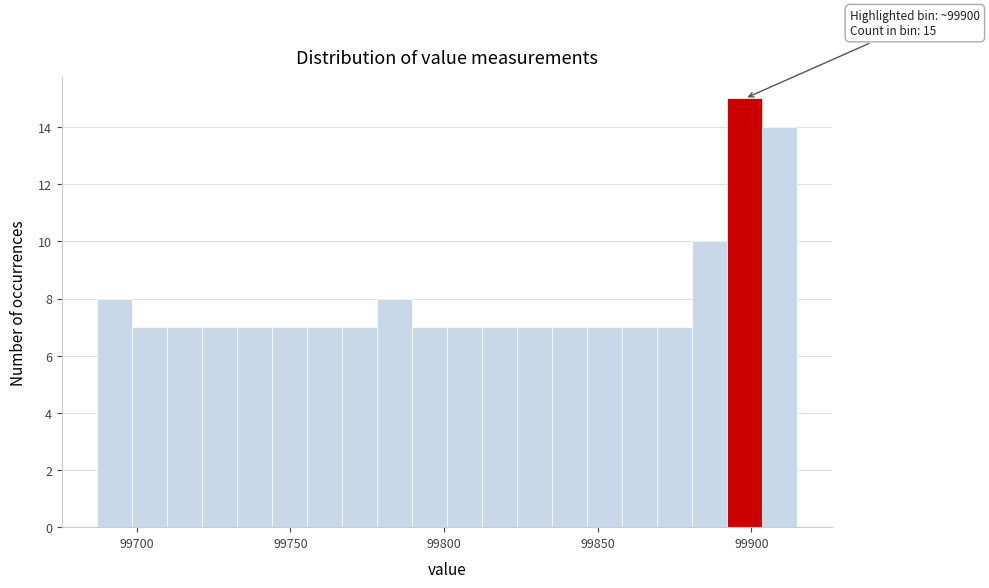

Read against the x-axis, roughly where is the centre of the tallest bar?

99900